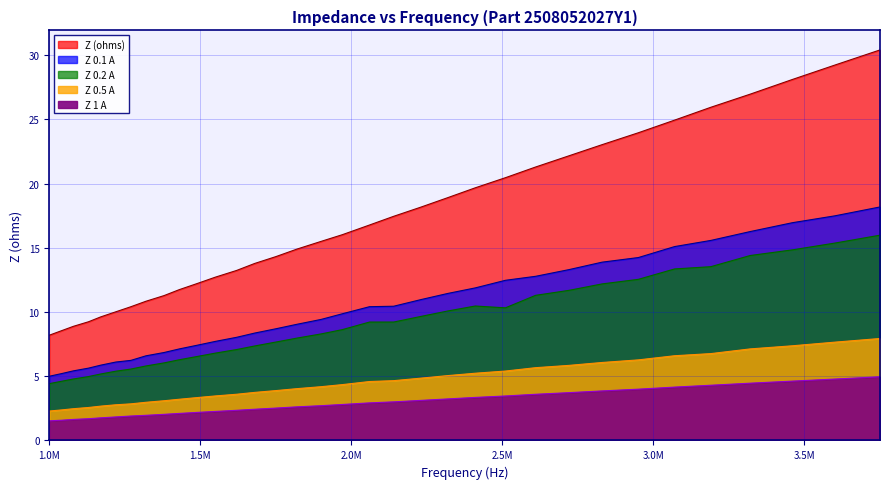

What is the value of the Z 0.1 A point at the 9th from the left?

6.8